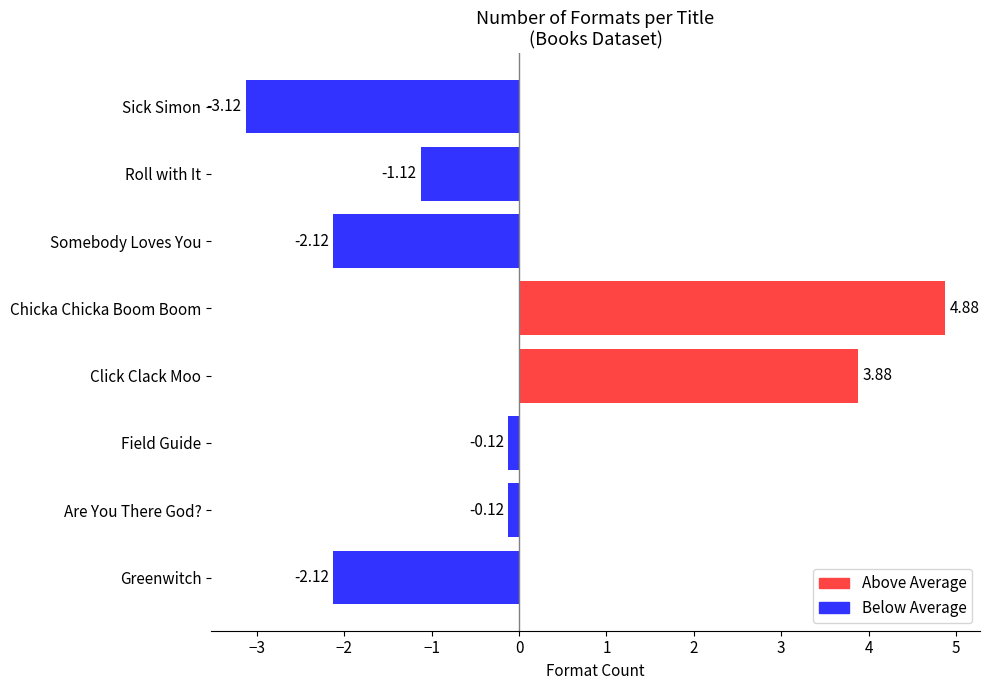

What is the change in value from Greenwitch to Click Clack Moo?

+6.0